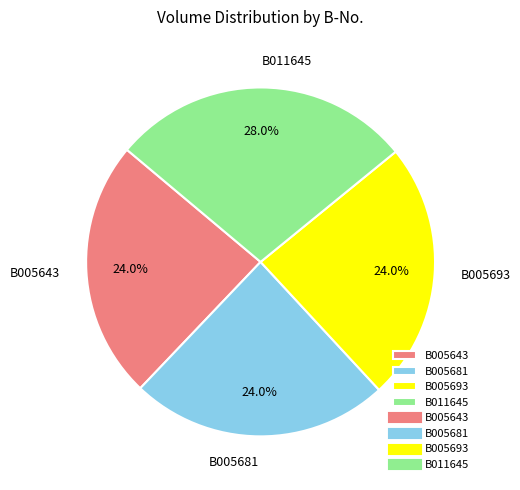

True or false: B005693 accounts for 24% of the total.

True